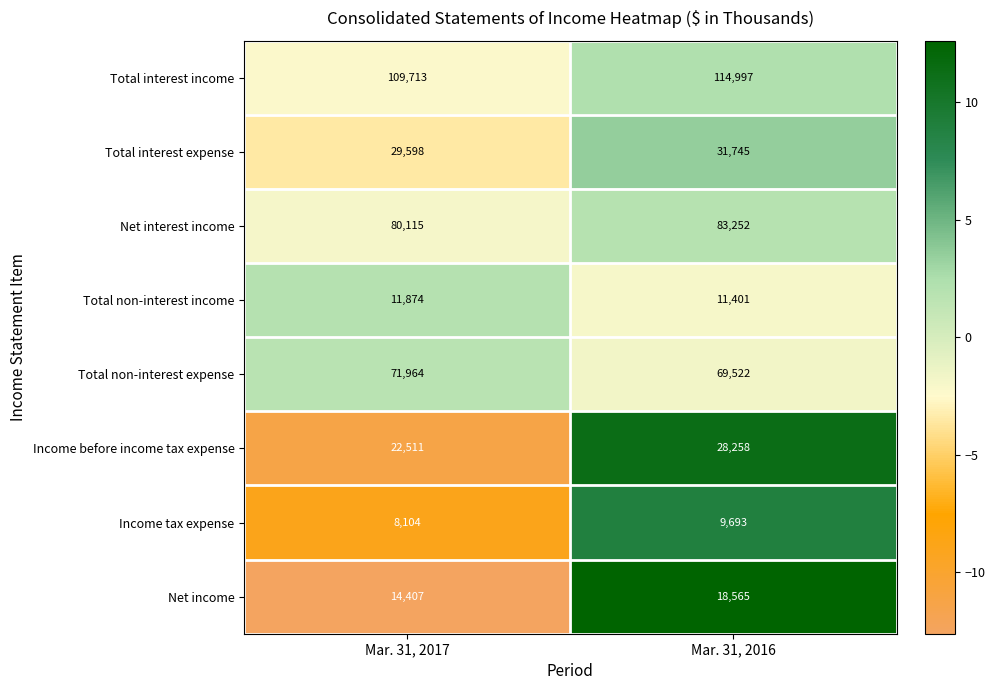

What is the spread (max minus min) of values at Mar. 31, 2016?

105304